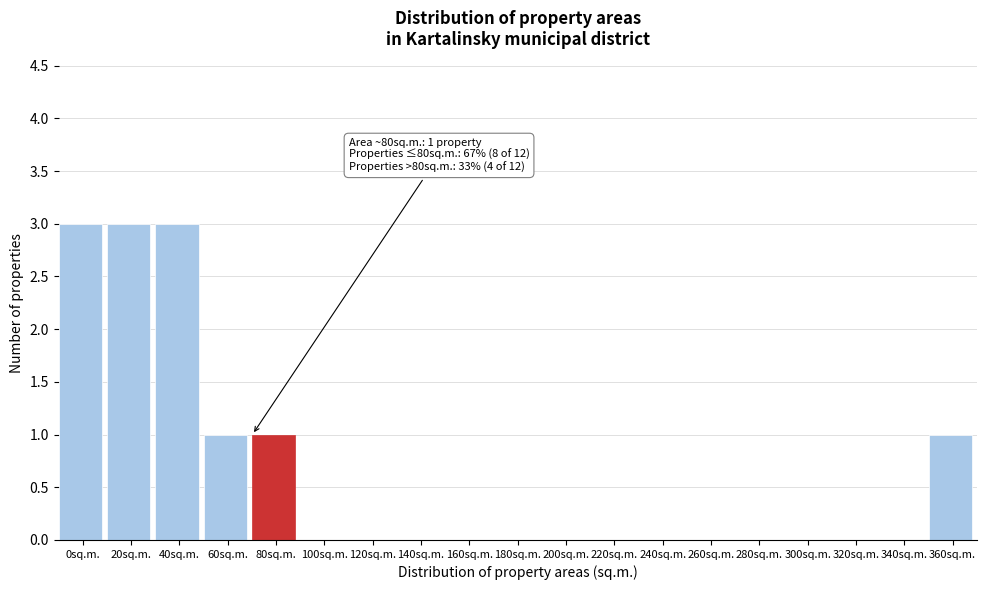

Reading left to right, transcribe all the data shown in this chart.

0sq.m.=3	20sq.m.=3	40sq.m.=3	60sq.m.=1	80sq.m.=1	100sq.m.=0	120sq.m.=0	140sq.m.=0	160sq.m.=0	180sq.m.=0	200sq.m.=0	220sq.m.=0	240sq.m.=0	260sq.m.=0	280sq.m.=0	300sq.m.=0	320sq.m.=0	340sq.m.=0	360sq.m.=1